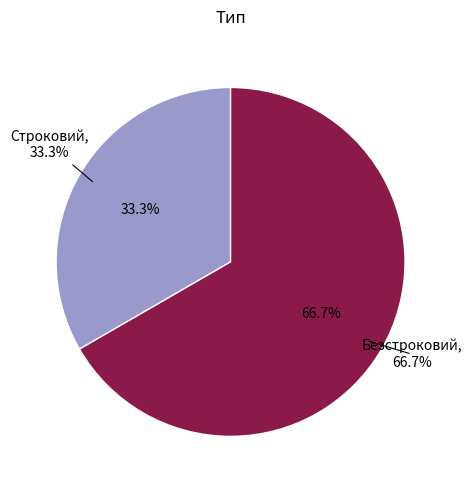

What is the largest slice in the pie chart?

Безстроковий